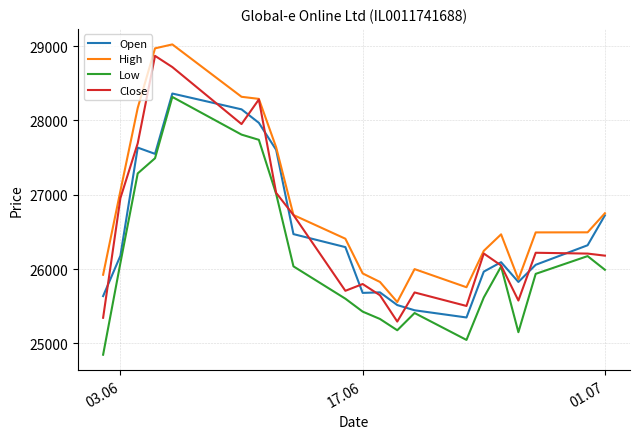

True or false: Low and High intersect in this chart.

False